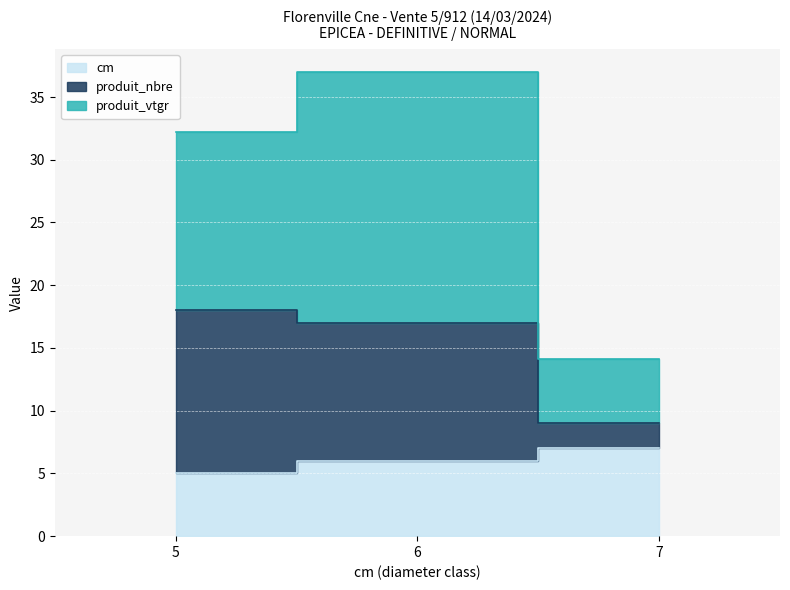

How many values in the cm series are below 6?

1